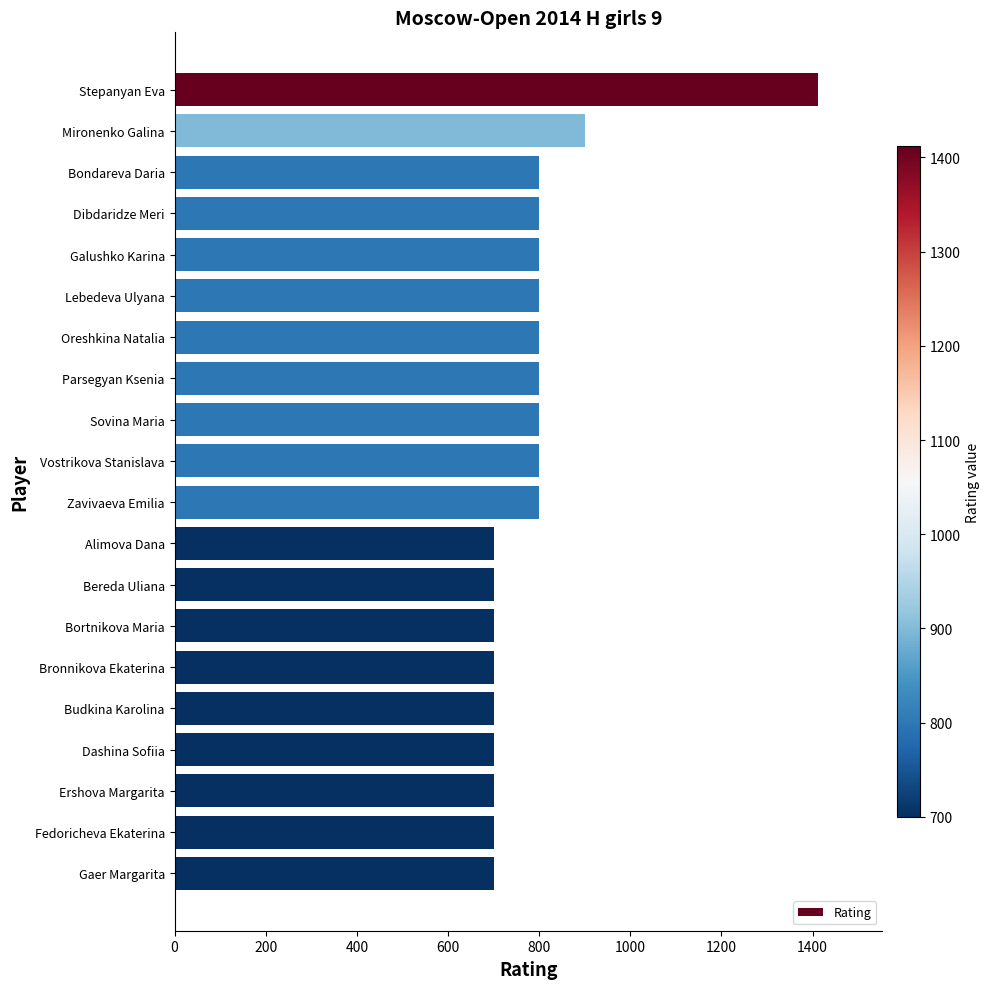

What is the label of the 5th bar from the bottom?

Budkina Karolina